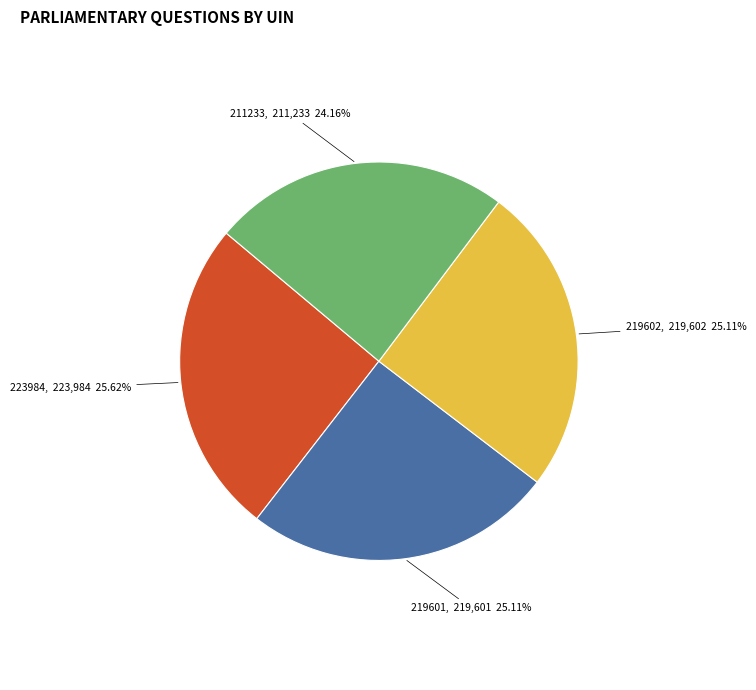

Which category has the biggest portion of the pie?

223984